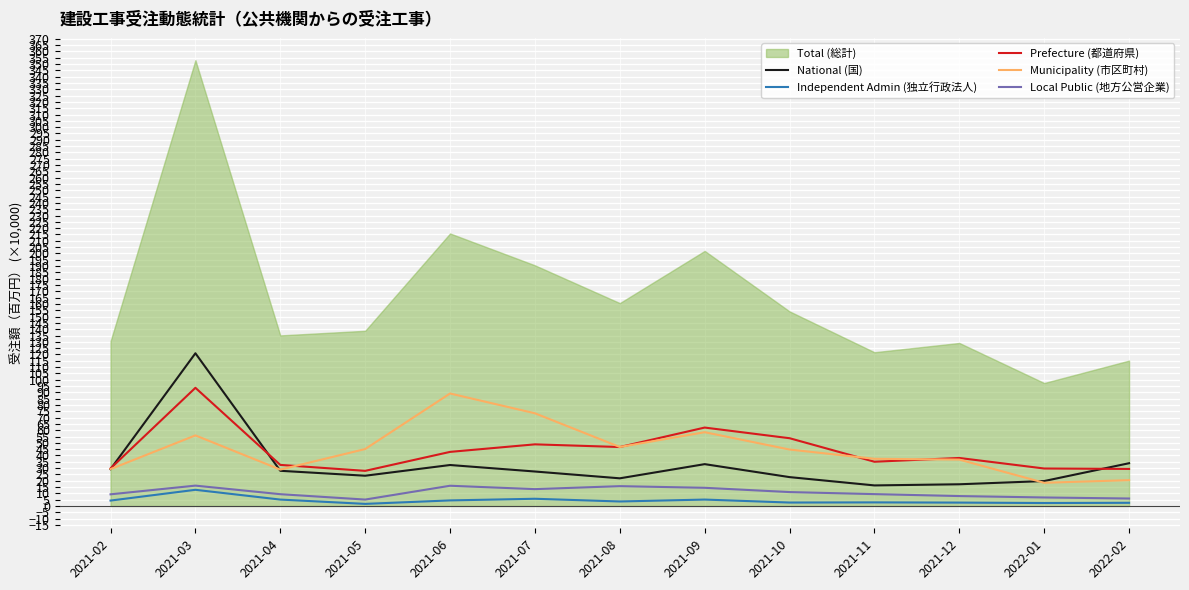

True or false: Local Public (地方公営企業) and Prefecture (都道府県) cross at least once.

False